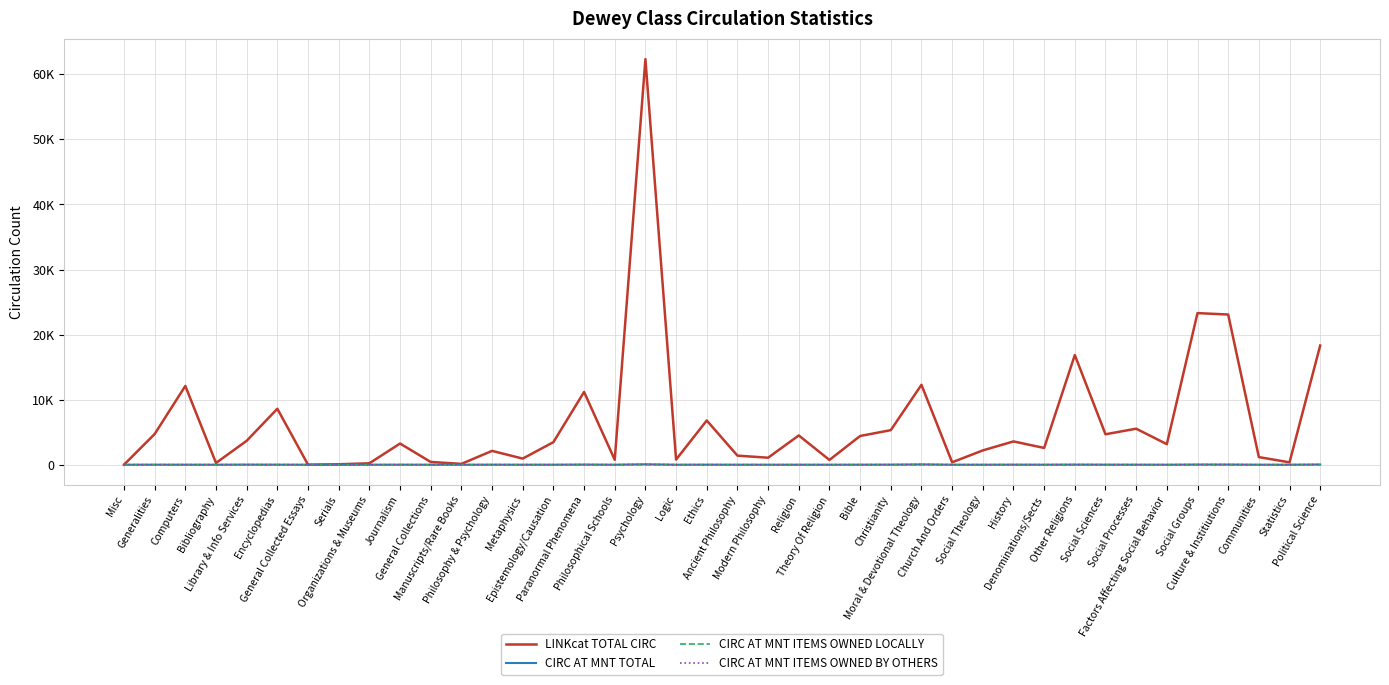

The LINKcat TOTAL CIRC series shows 5778 at Paranormal Phenomena. True or false?

False